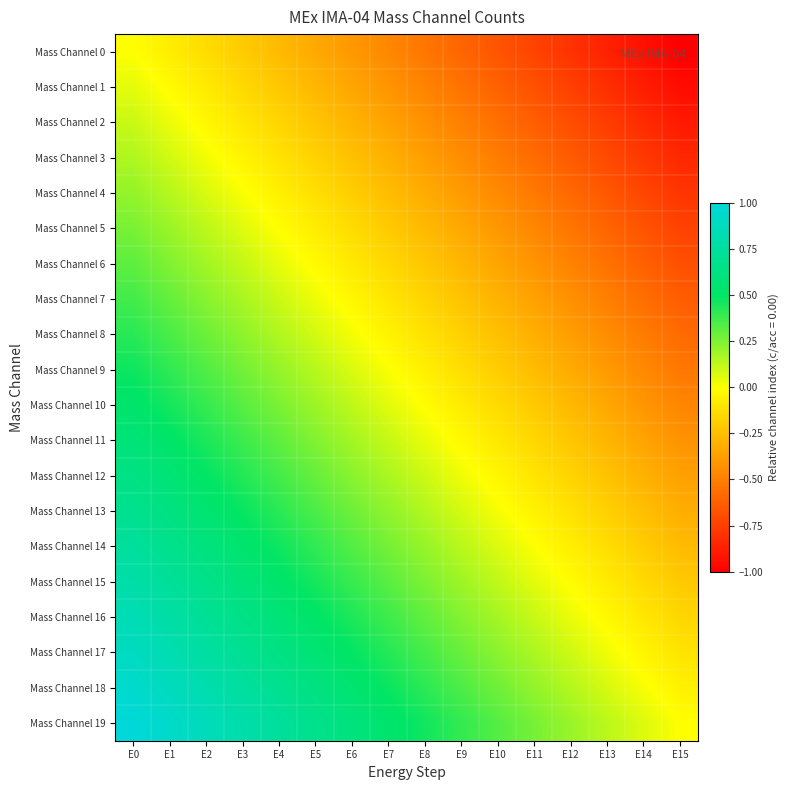

How many series are shown in this chart?

20